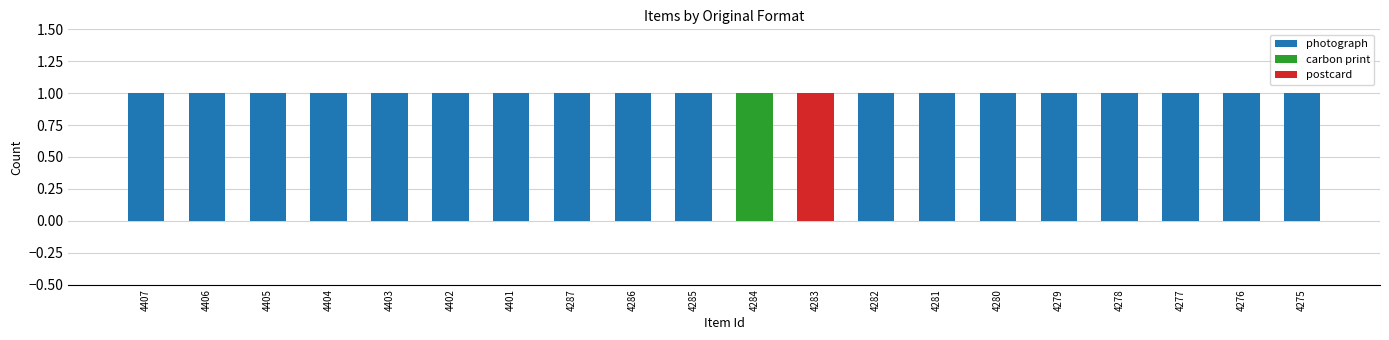

List the series in order of their peak value, lowest first.

photograph, carbon print, postcard